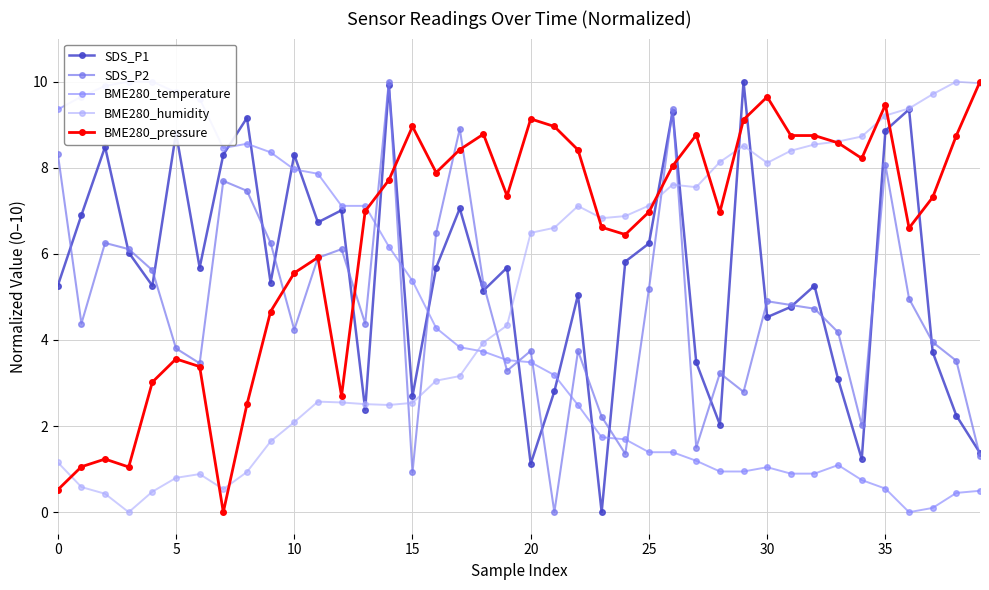

What is the difference between the maximum and minimum values in the SDS_P2 series?

10.0